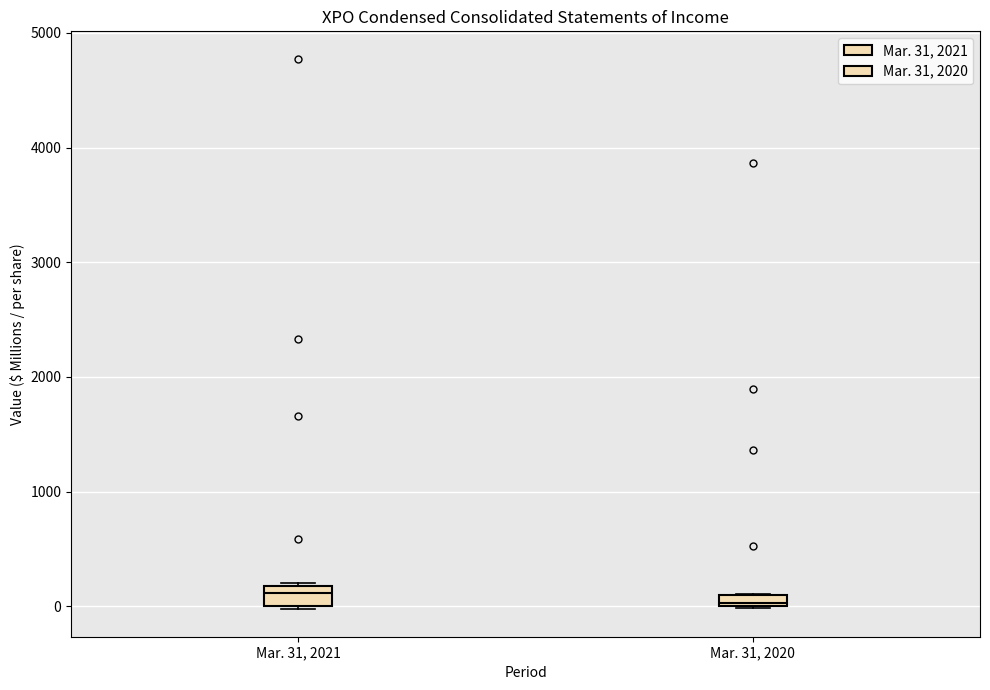

Where is the upper edge of the box for Mar. 31, 2021 on the y-axis? The values are not printed on the chart, so give them approximately, as read against the axis.

200